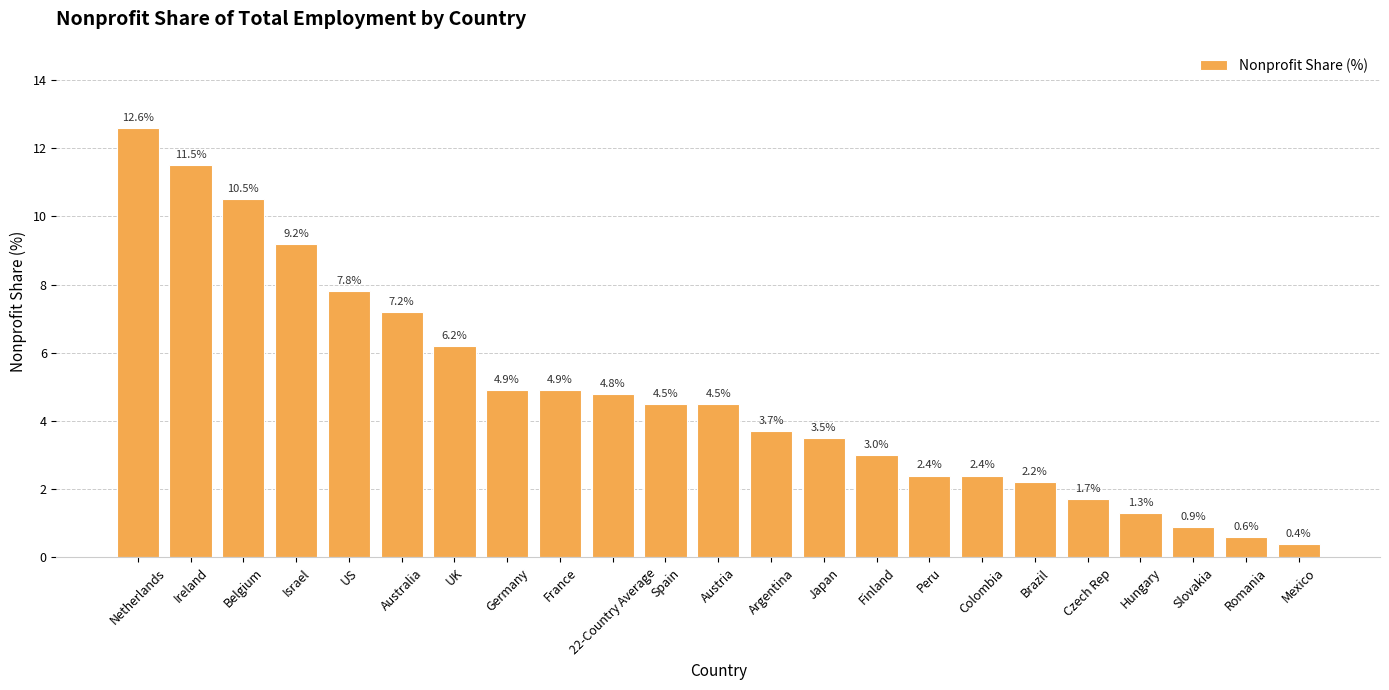

What is the average value?

4.8